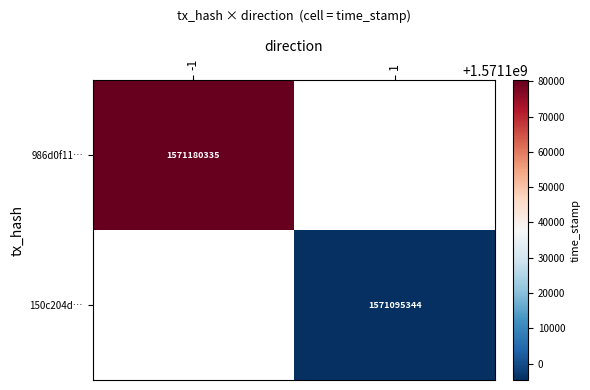

True or false: 150c204d… has a value of 1571095344 at 1.

True